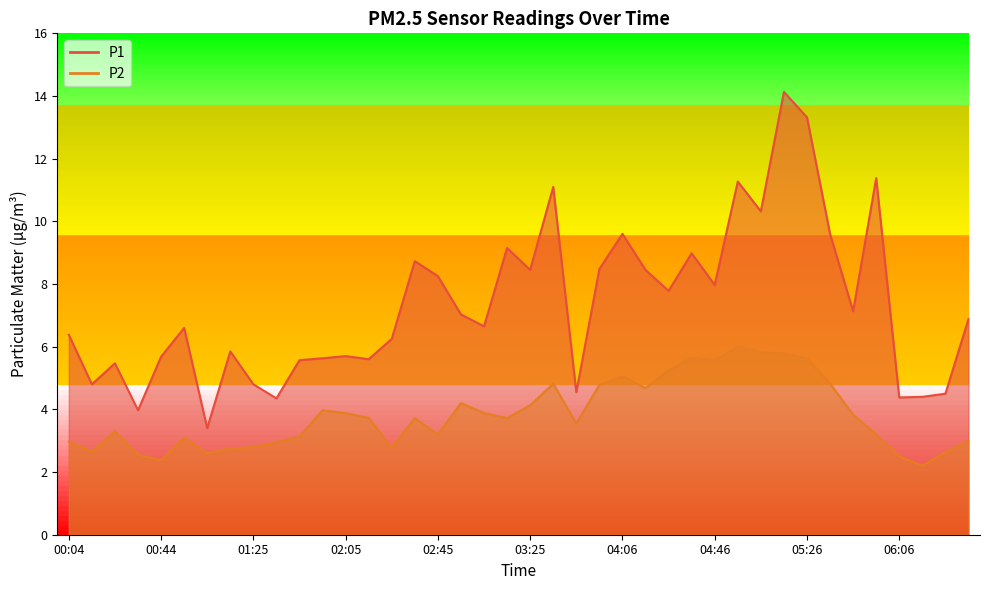

True or false: P1 and P2 intersect in this chart.

False